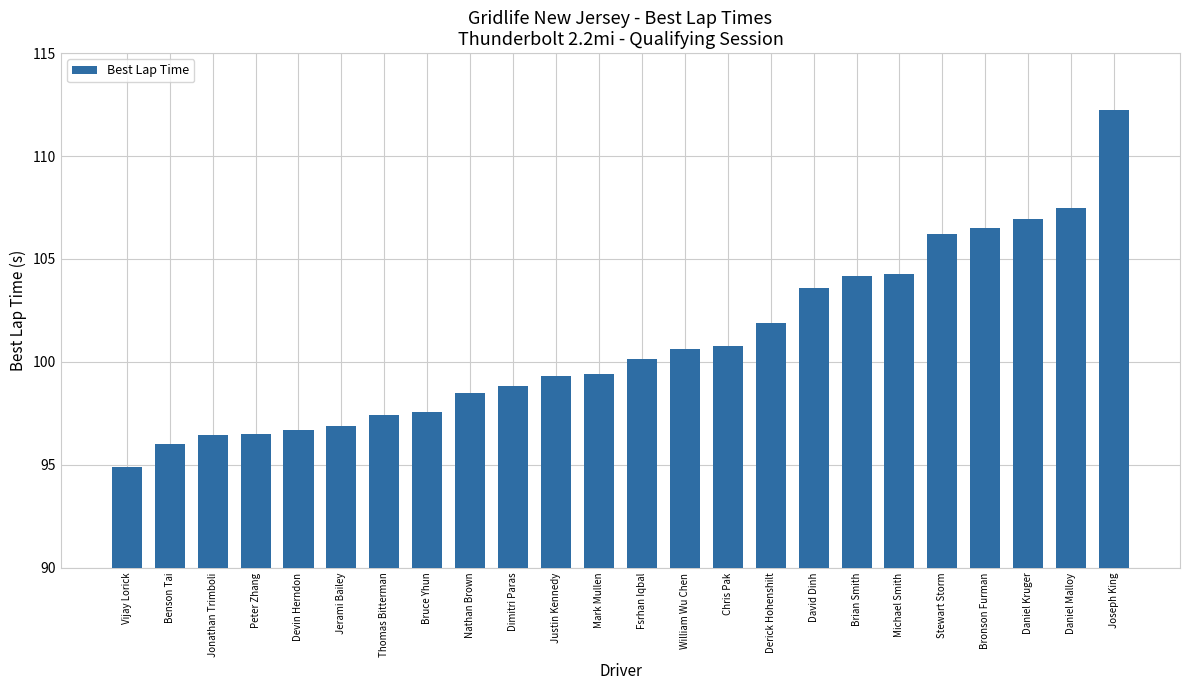

Reading left to right, extract all data points from this chart.

94.9	96.0	96.5	96.5	96.7	96.9	97.4	97.6	98.5	98.8	99.3	99.4	100.2	100.6	100.8	101.9	103.6	104.2	104.3	106.2	106.5	106.9	107.5	112.3